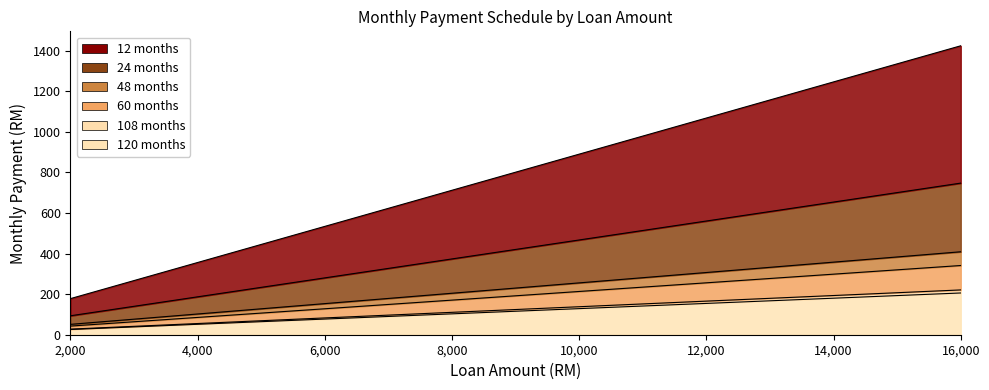

True or false: 12 months has more than 2 interior local peaks.

False